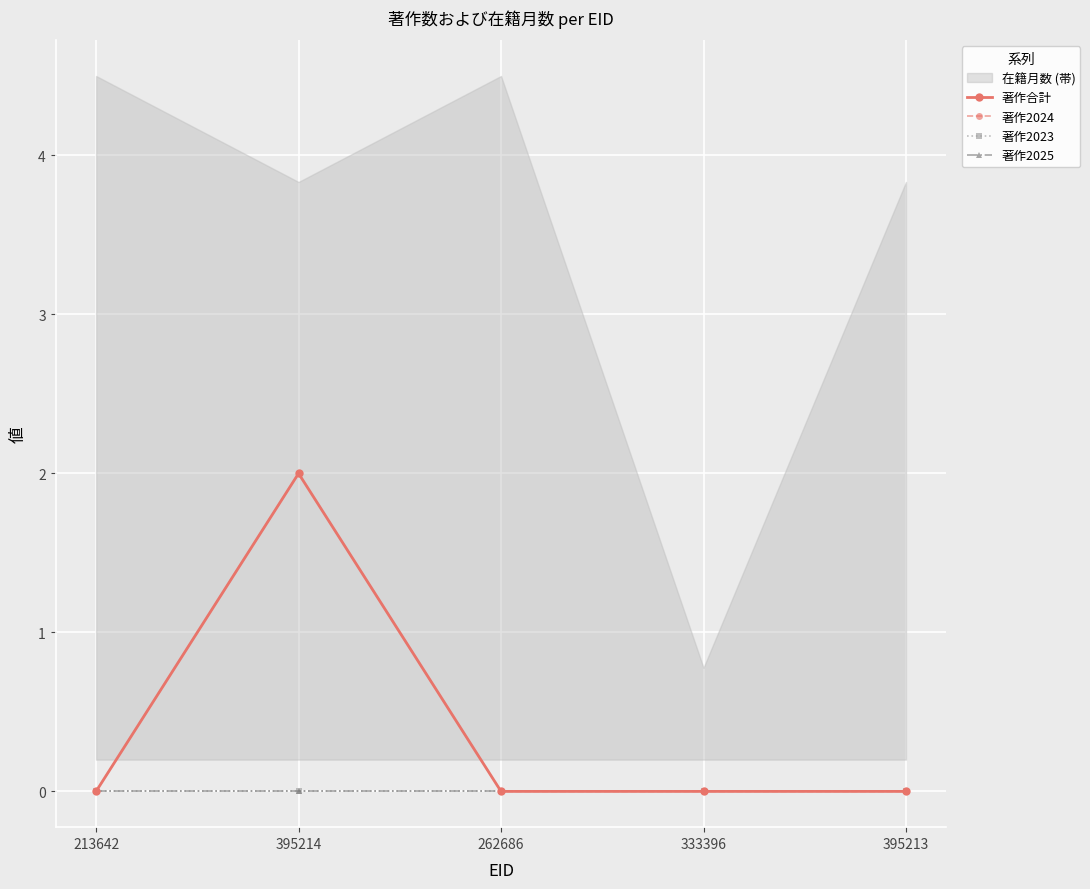

What position from the right is 395214?

4